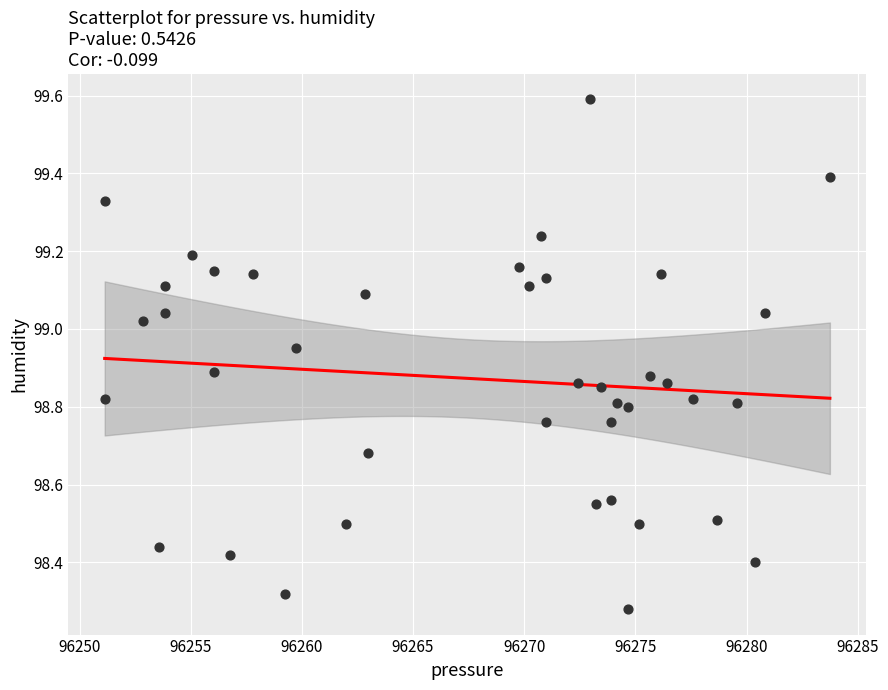

What is the range of Y values (max minus min)?

1.3